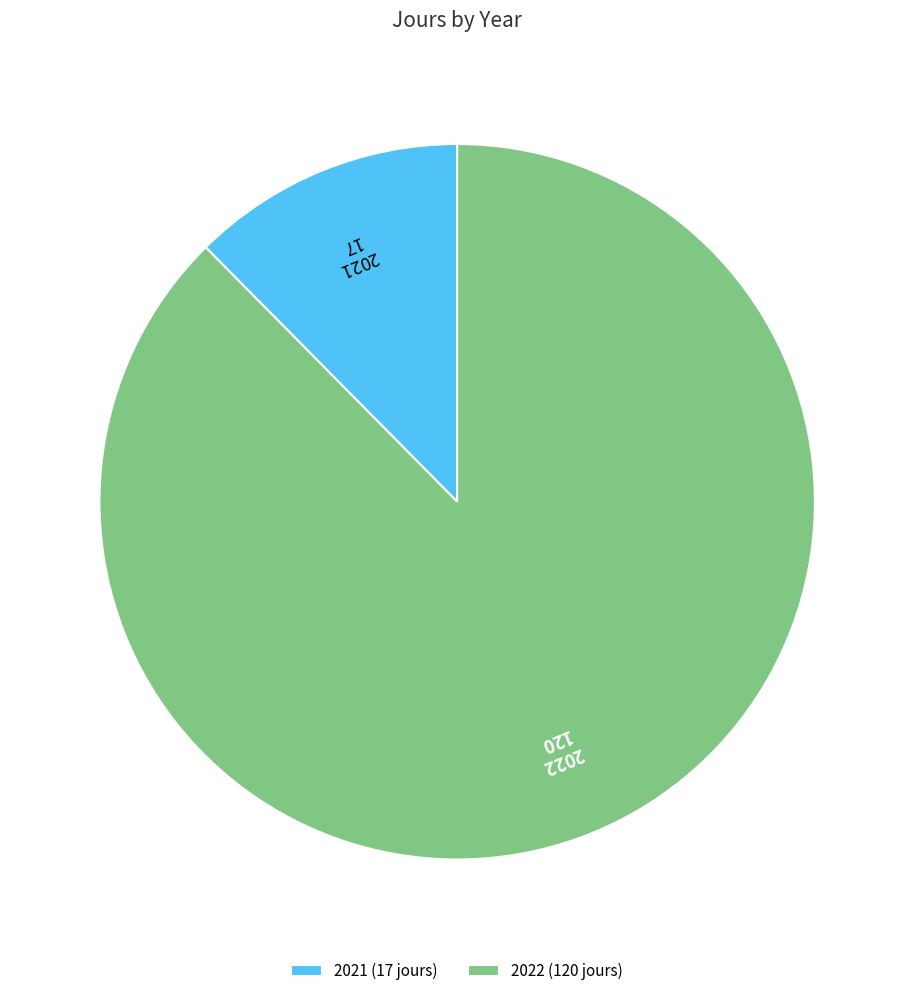

How many slices are in this pie chart?

2